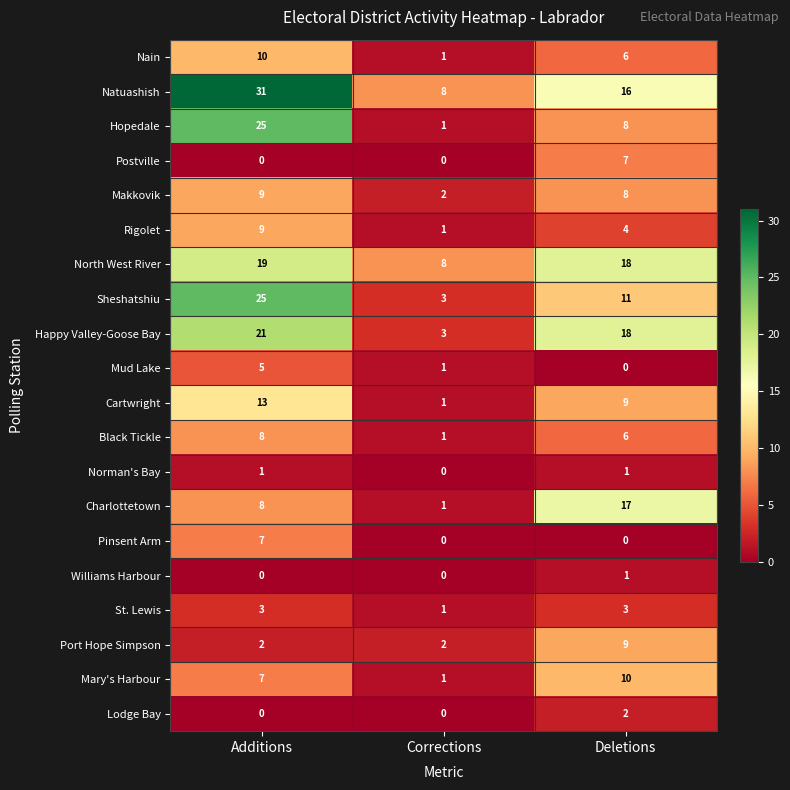

What is the maximum value for Makkovik?

9